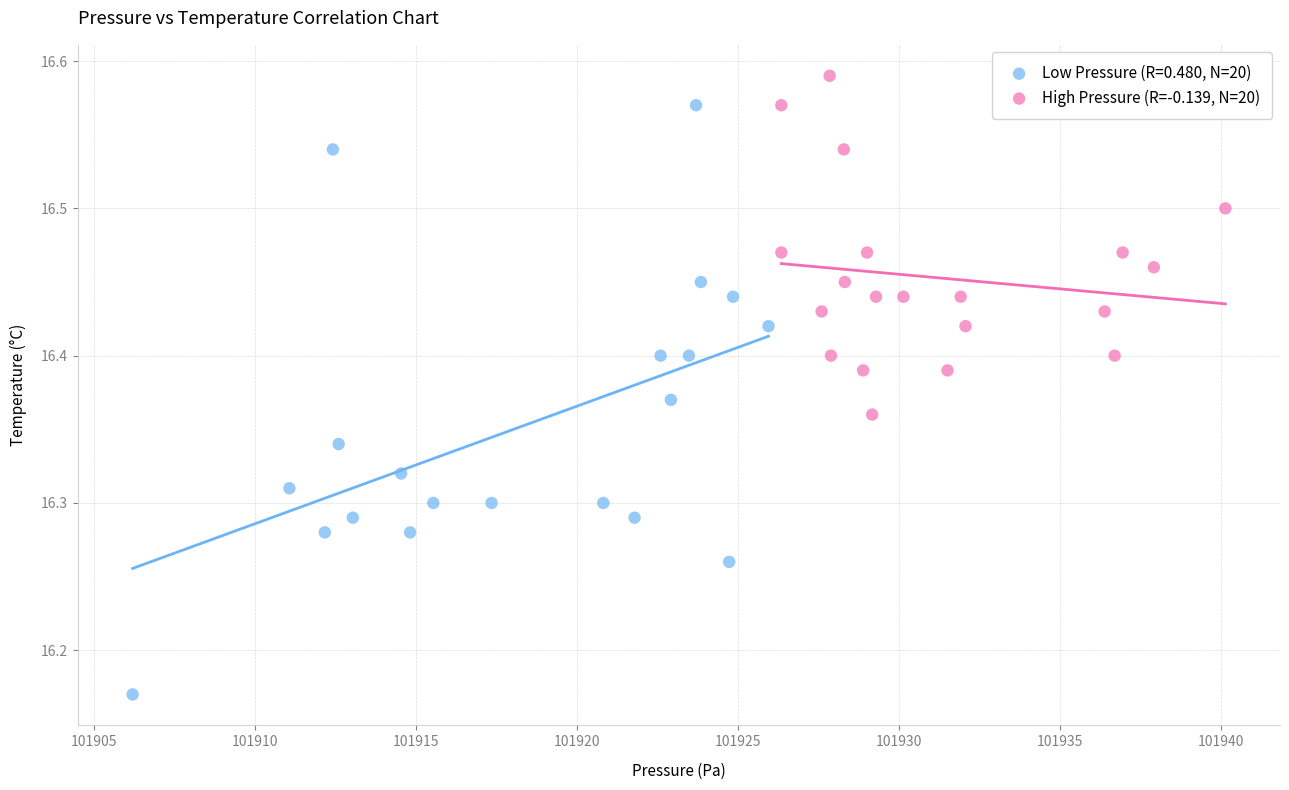

Which series reaches the maximum Y coordinate?

High Pressure (R=-0.139, N=20)